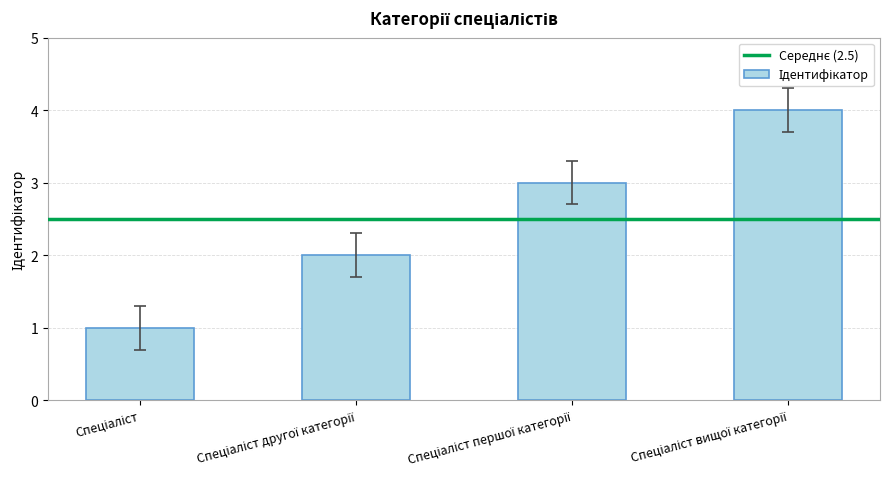

What is the difference between the maximum and minimum values?

3